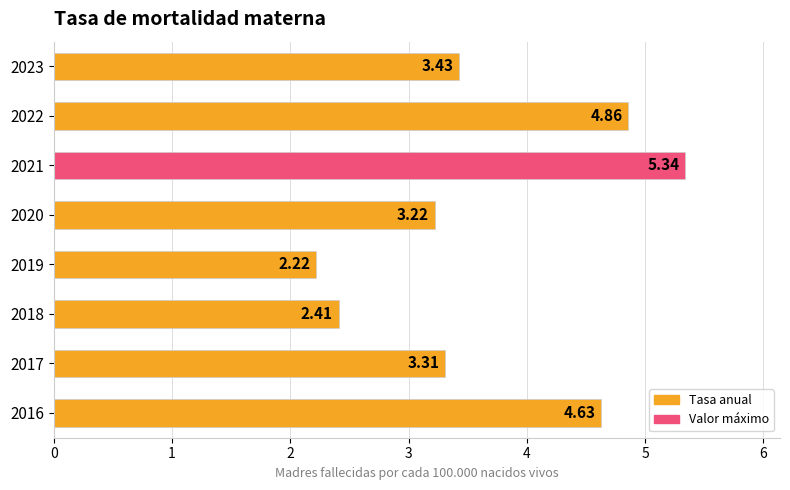

List the labels in order of value, largest first.

2021, 2022, 2016, 2023, 2017, 2020, 2018, 2019